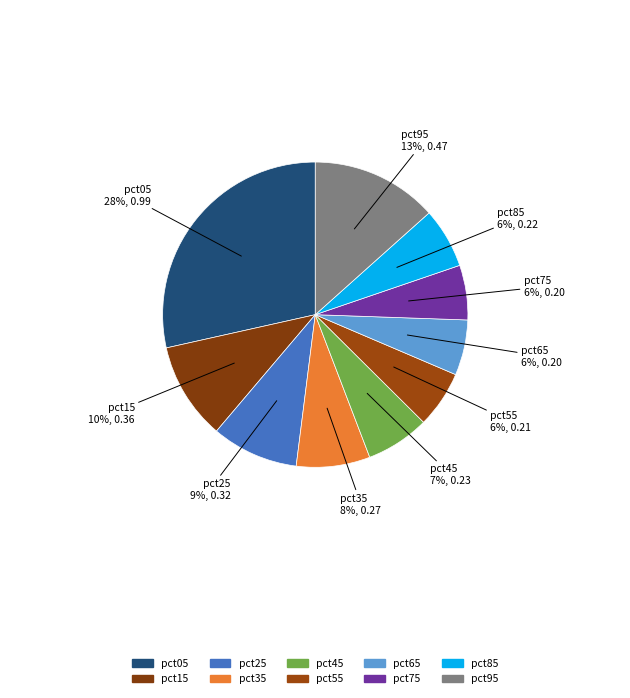

How many slices are in this pie chart?

10